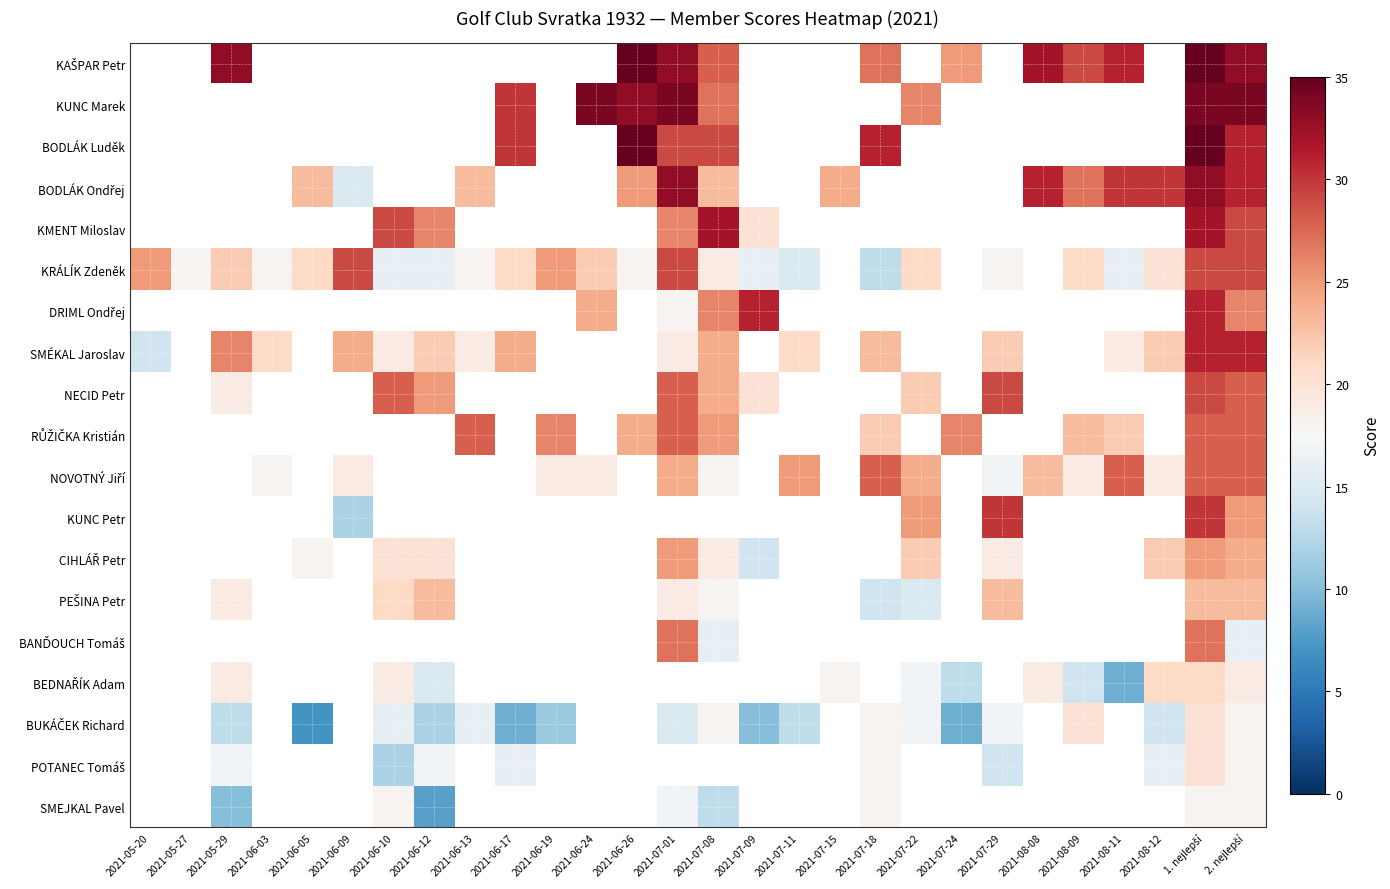

The POTANEC Tomáš series shows 12.0 at 2021-06-10. True or false?

True